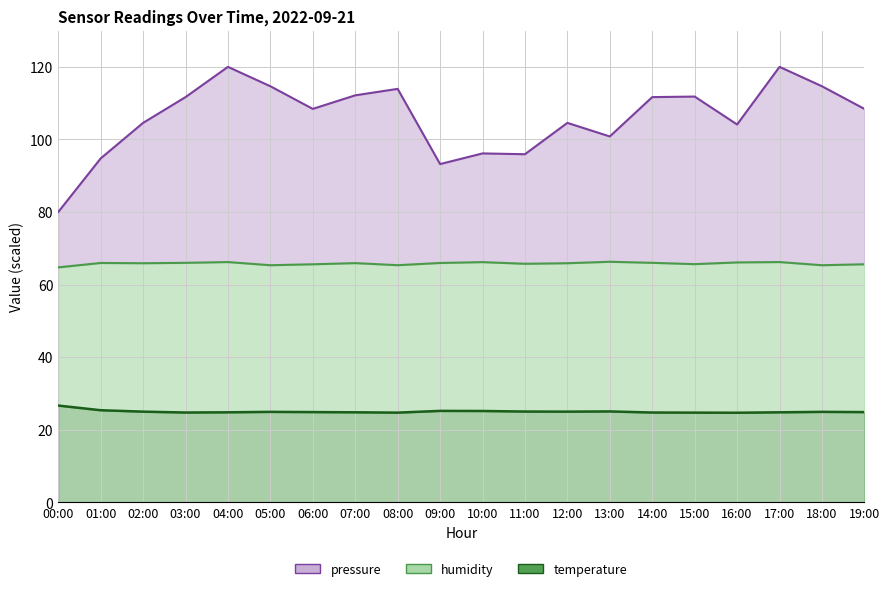

Which label corresponds to the smallest value in the chart?

16:00